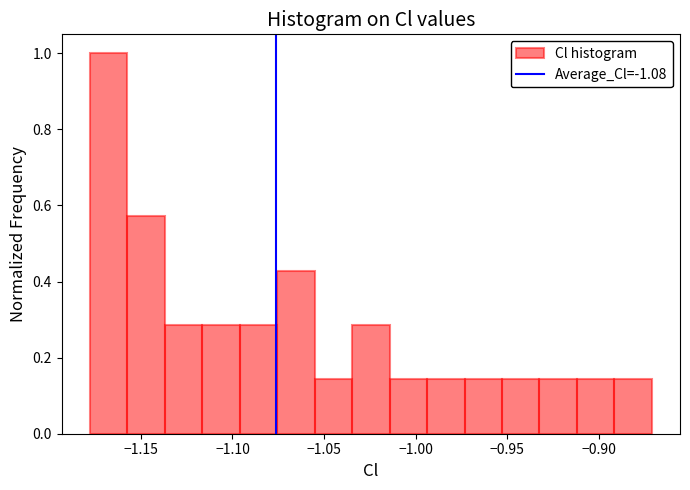

Which range on the x-axis has the tallest bar?

-1.180 to -1.155